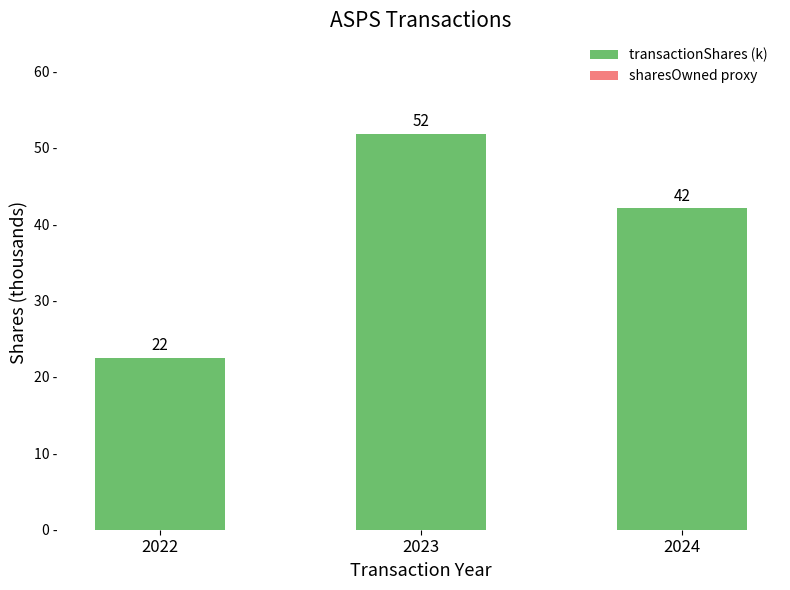

True or false: the data shows 42.1 at 2024.

True